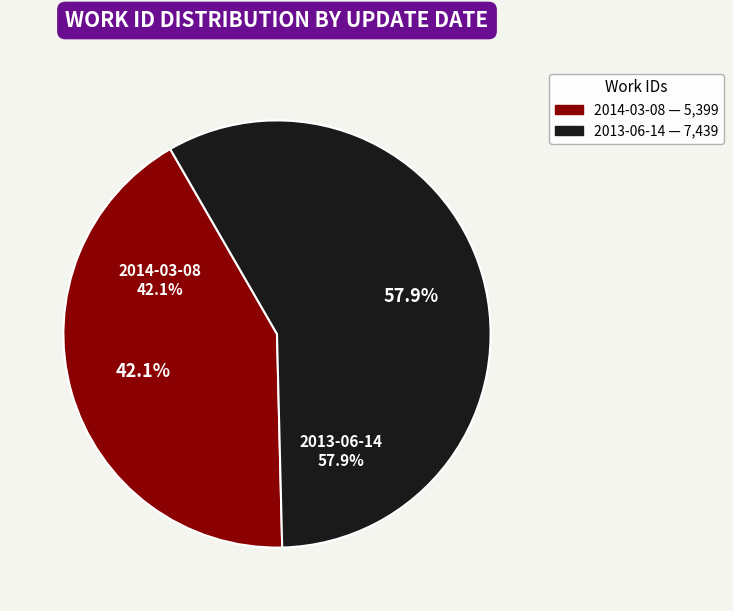

To the nearest percent, what percentage of the pie is 2013-06-14?

58%